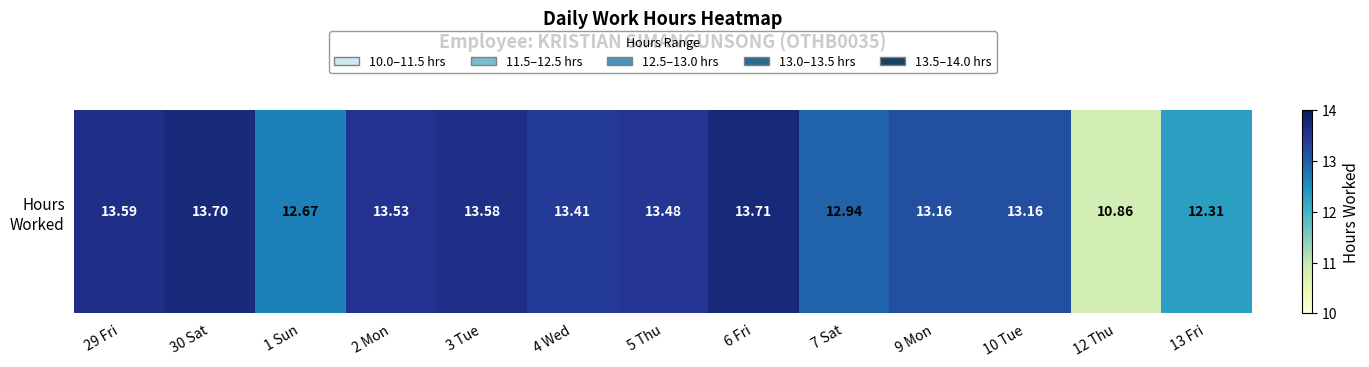

What is the maximum value shown in the chart?

13.7